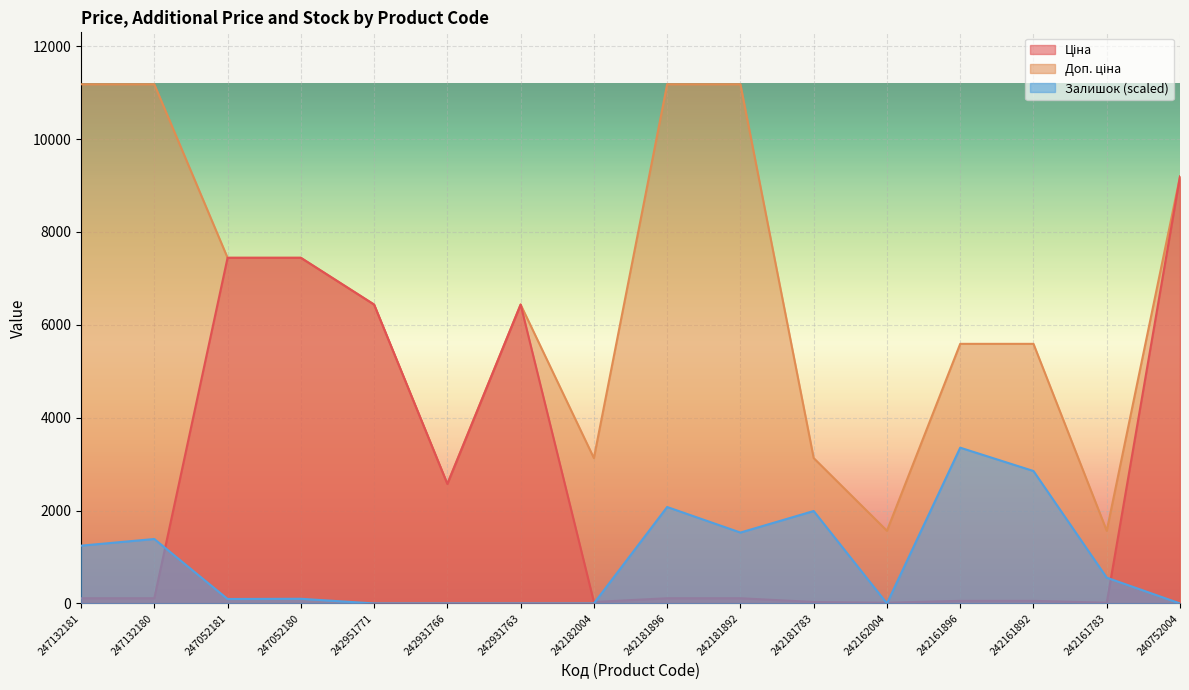

In Доп. ціна, how many points are lower than both neighbors (excluding endpoints)?

4